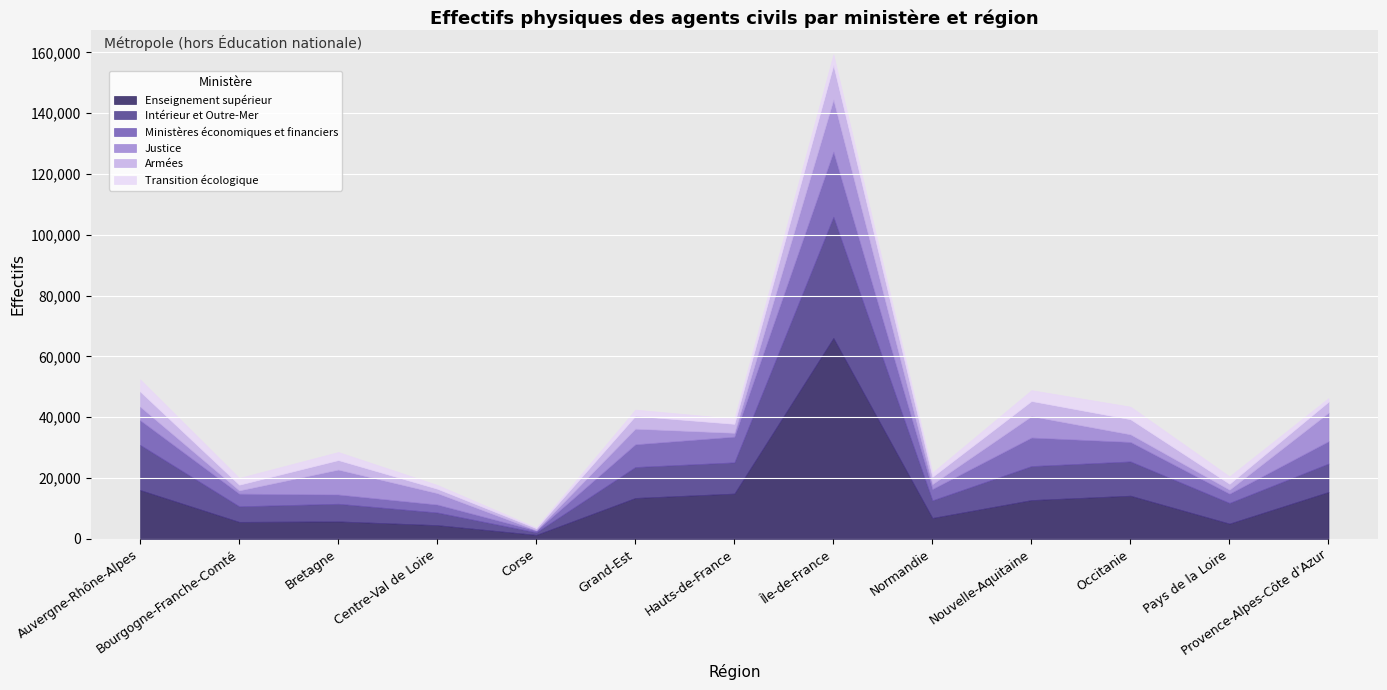

The Enseignement supérieur series shows 7770 at Bourgogne-Franche-Comté. True or false?

False